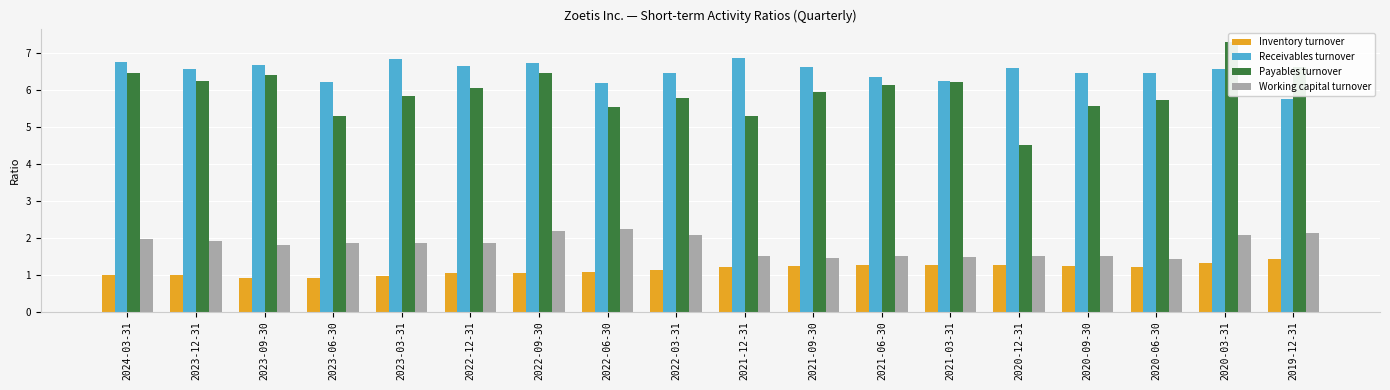

At which category is the sum across all series the highest?

2020-03-31